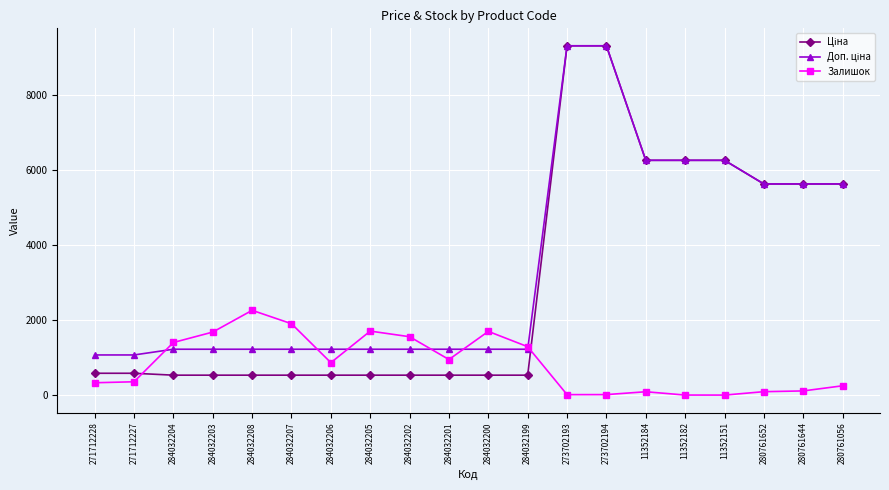

What is the highest value of the Залишок series?

2265.0